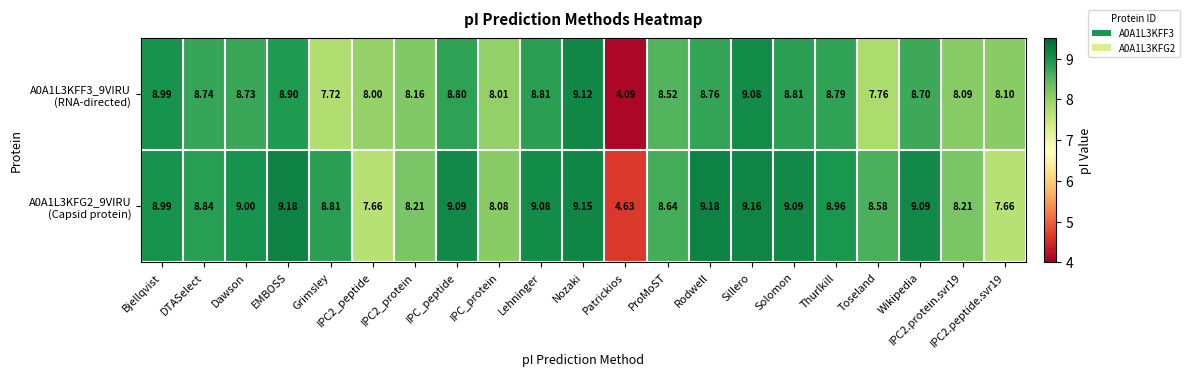

At which category does the chart reach its minimum across all series?

Patrickios